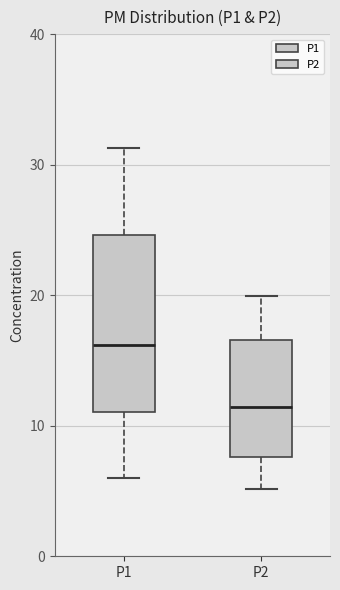

Which box has the highest median line?

P1